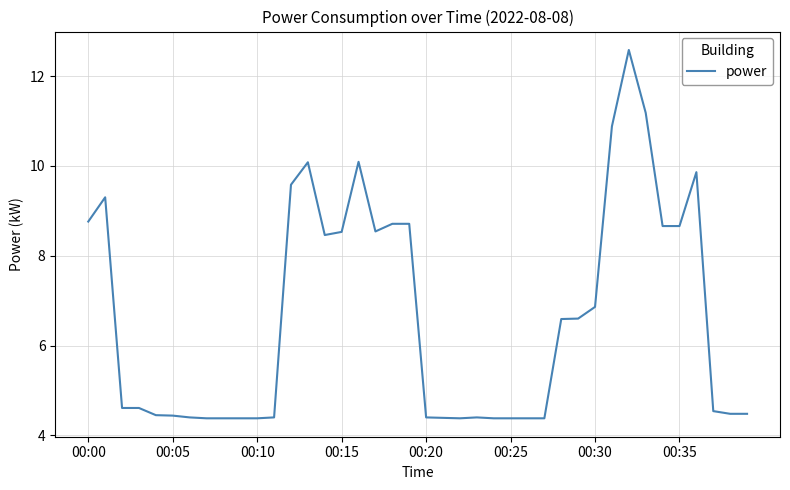

What is the smallest value displayed?

4.4